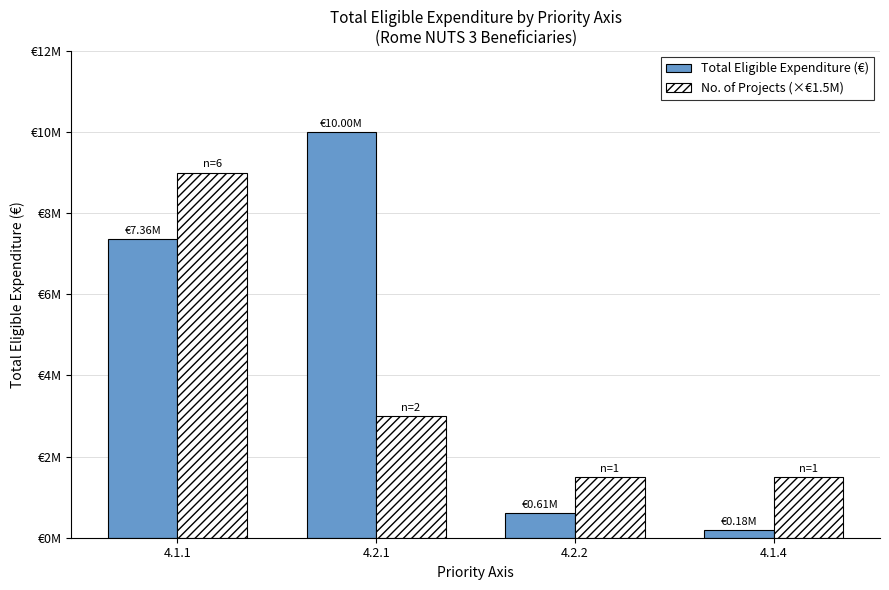

What are all the series names shown in the legend?

Total Eligible Expenditure (€), No. of Projects (×€1.5M)